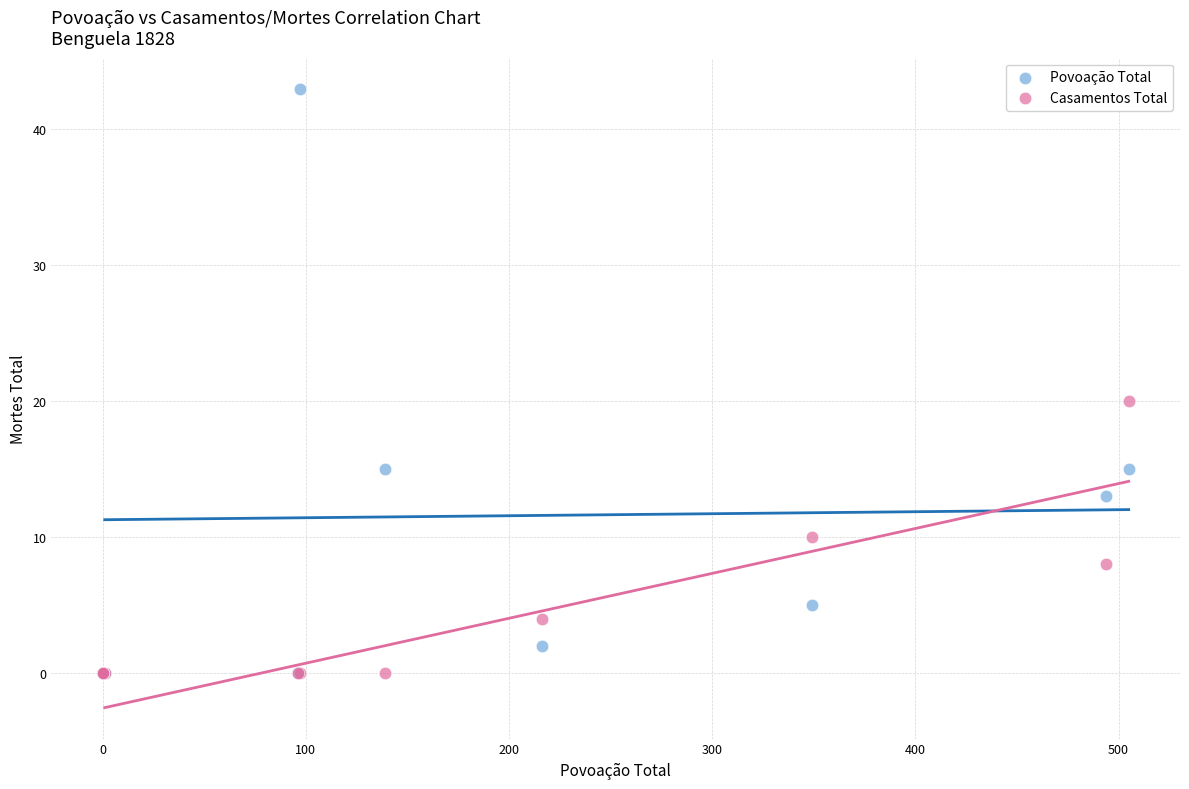

Which series has the largest Y range (max minus min)?

Povoação Total